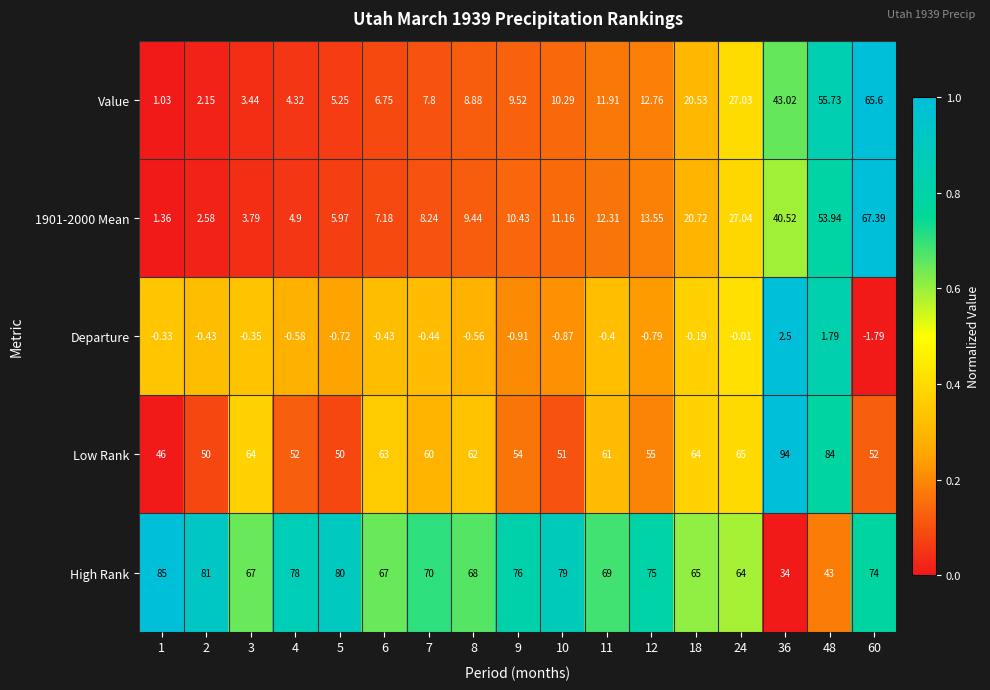

Which series changed the most between 10 and 24?

Value